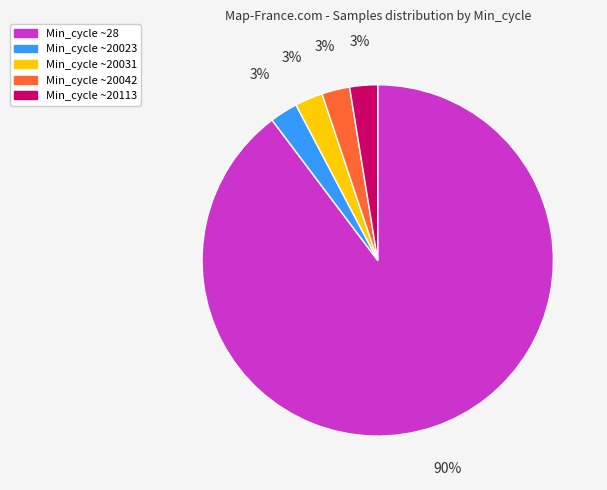

How many slices are in this pie chart?

5